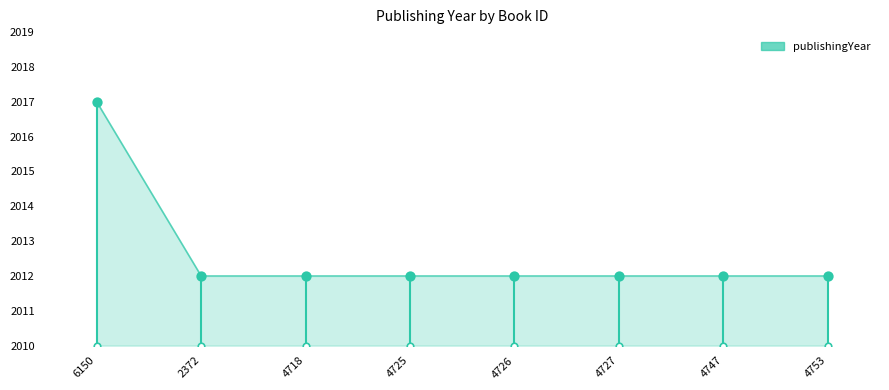

Which has a higher value, 2372 or 6150?

6150